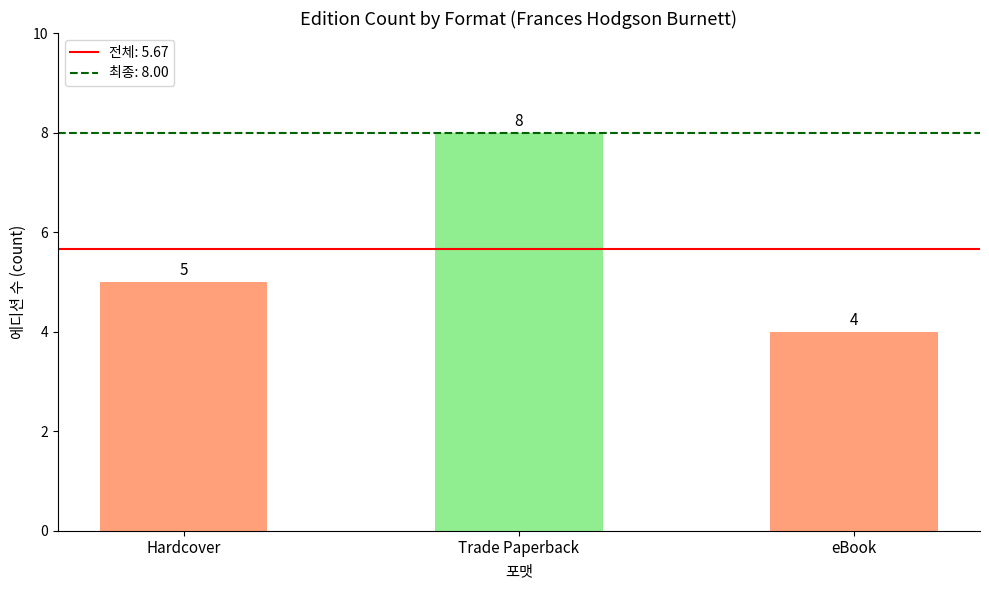

How many bars are there in total?

3